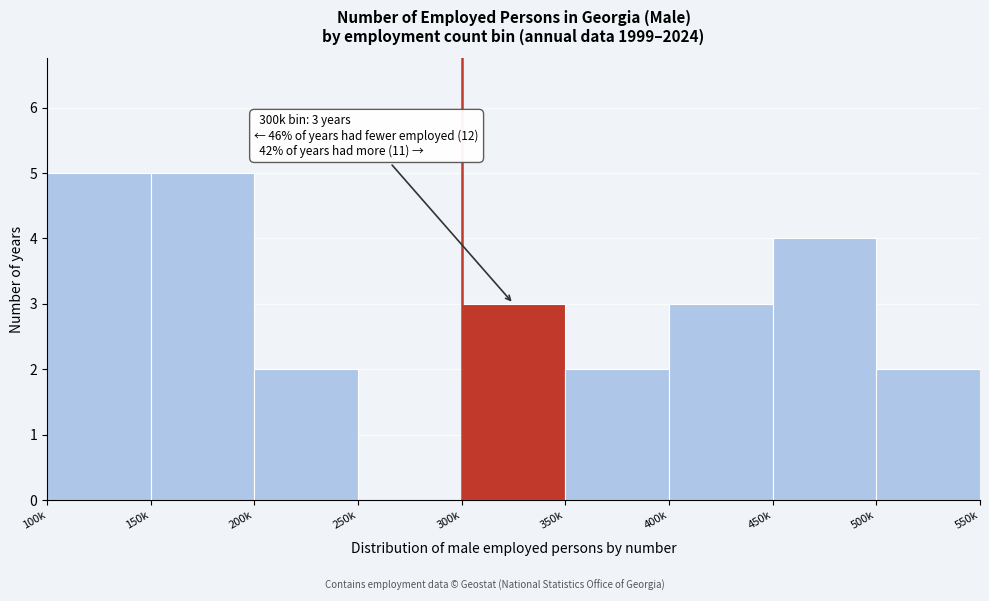

Reading right to left, transcribe all the data shown in this chart.

500k=2	450k=4	400k=3	350k=2	300k=3	250k=0	200k=2	150k=5	100k=5